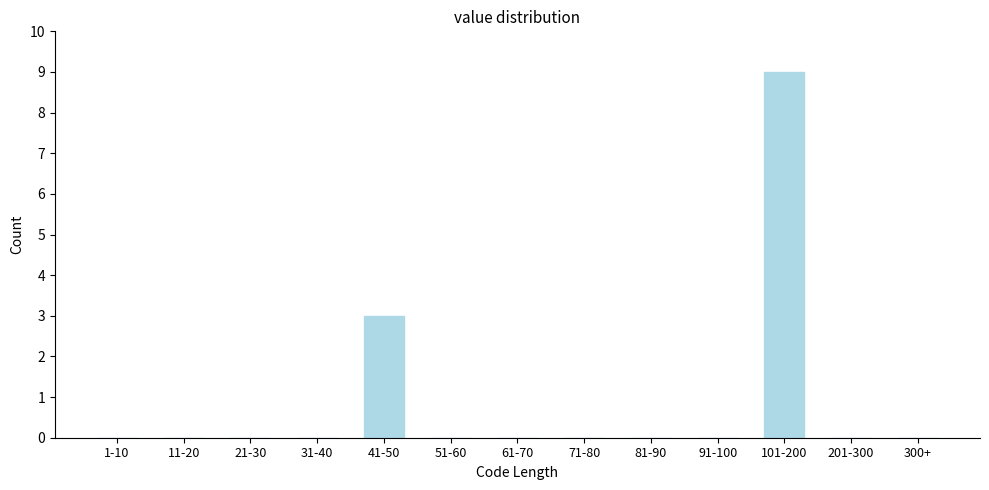

Reading left to right, list all the values displayed in this chart.

1-10=0	11-20=0	21-30=0	31-40=0	41-50=3	51-60=0	61-70=0	71-80=0	81-90=0	91-100=0	101-200=9	201-300=0	300+=0